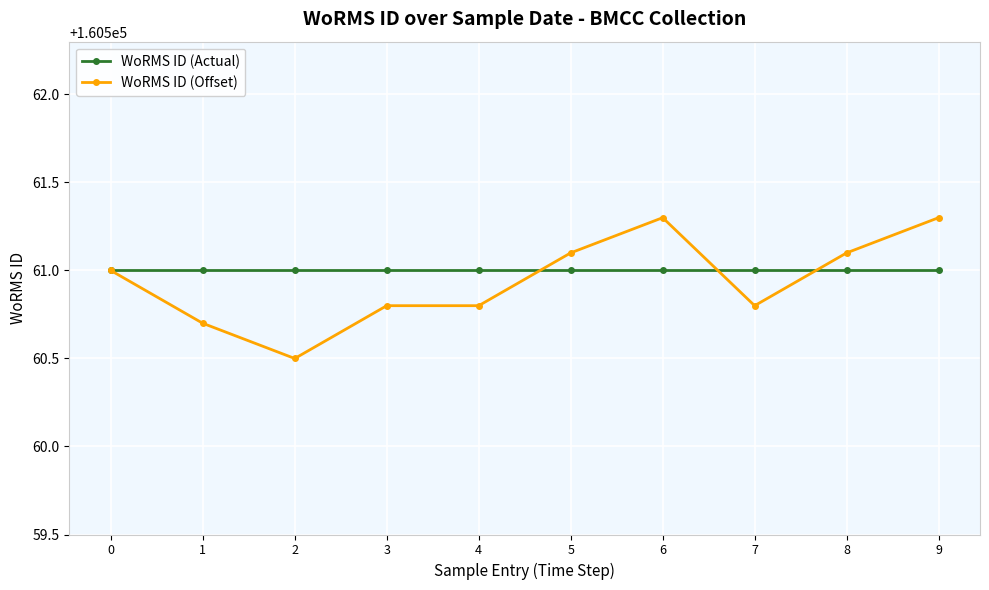

Read the WoRMS ID (Actual) value at 1.

160561.0